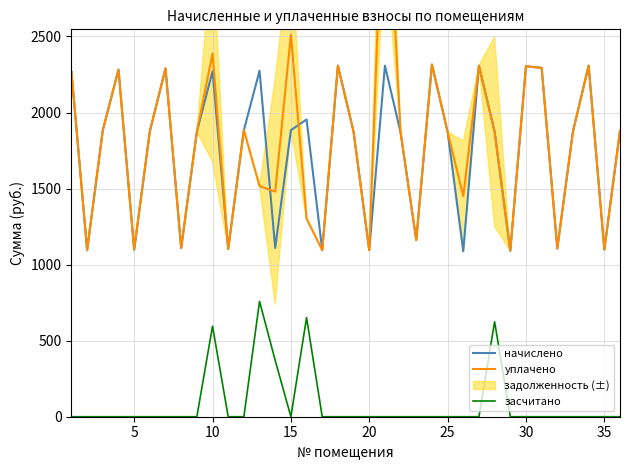

True or false: засчитано and начислено cross at least once.

False